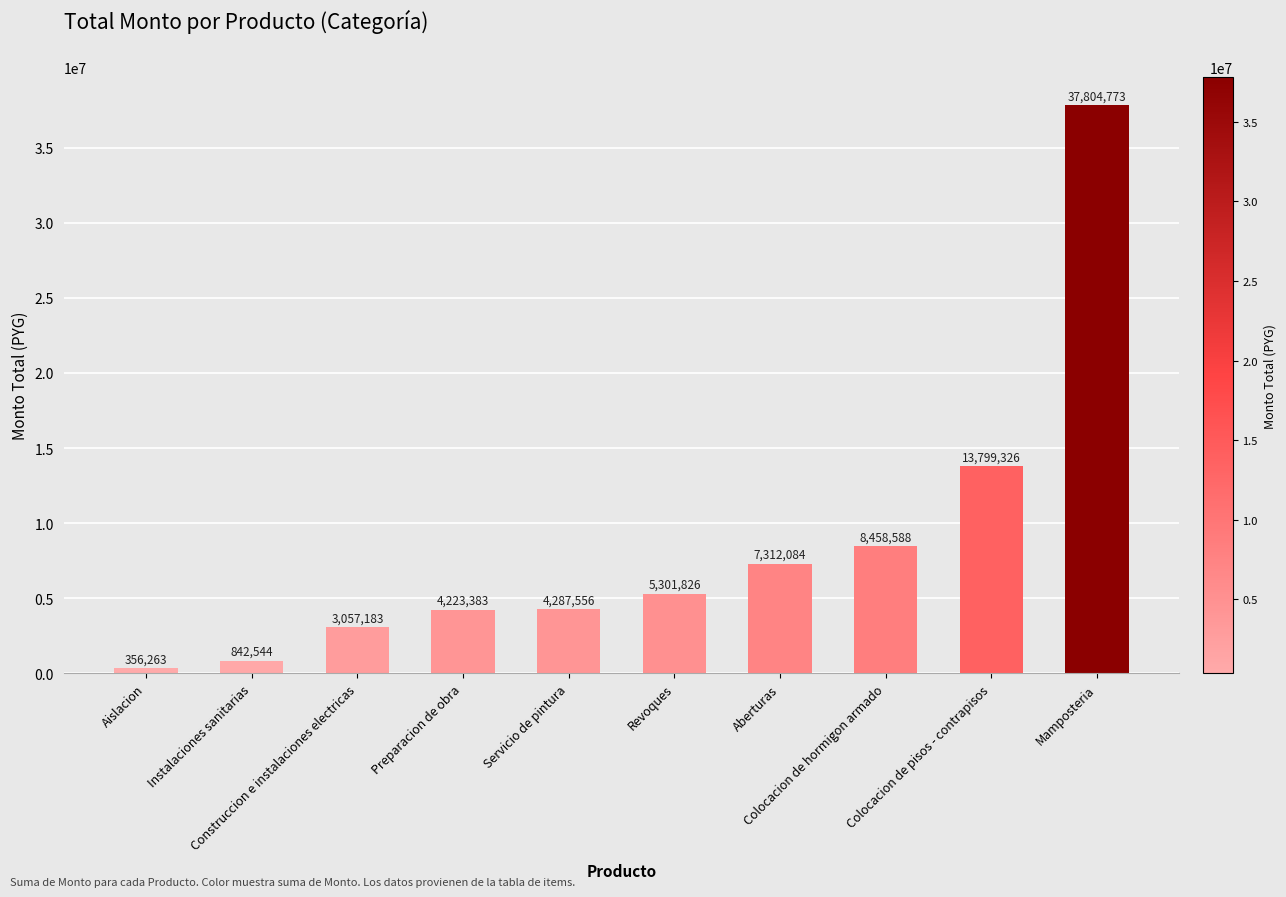

Rank the categories by value from lowest to highest.

Aislacion, Instalaciones sanitarias, Construccion e instalaciones electricas, Preparacion de obra, Servicio de pintura, Revoques, Aberturas, Colocacion de hormigon armado, Colocacion de pisos - contrapisos, Mamposteria